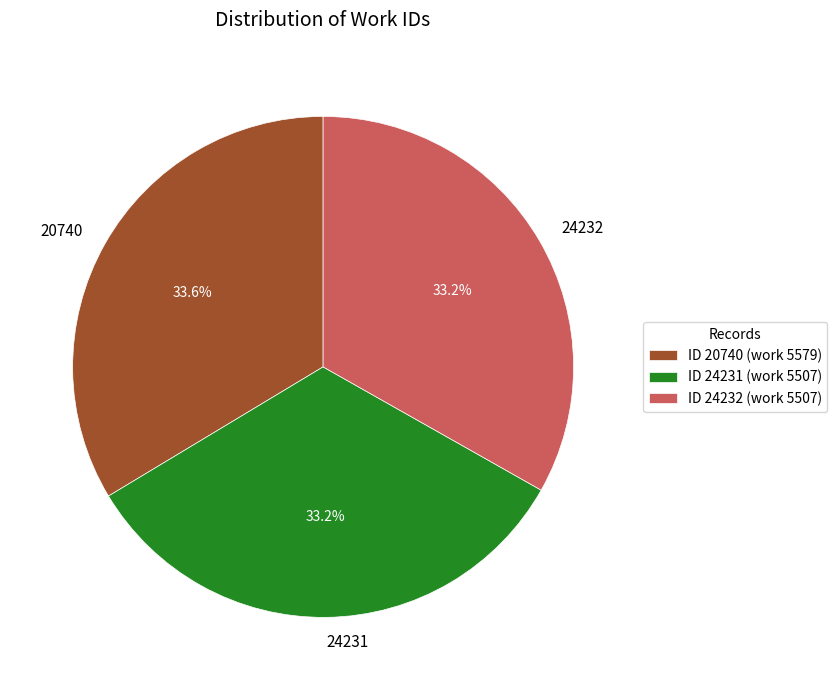

Is the sum of 24232 and 24231 greater than half?

Yes